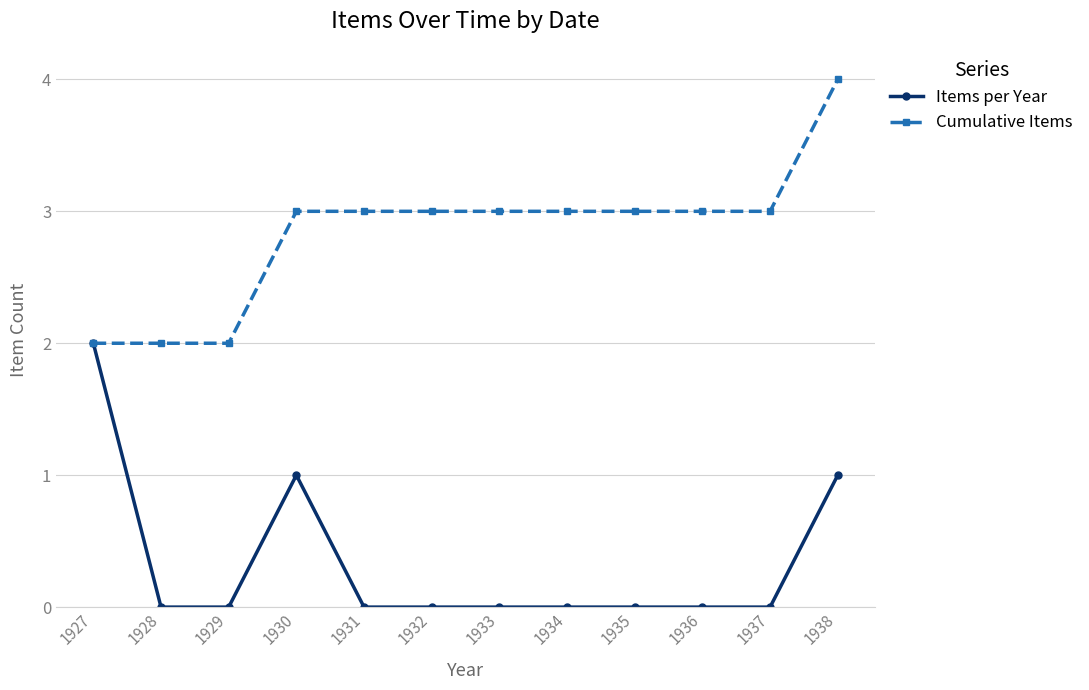

What is the spread (max minus min) of values at 1931?

3